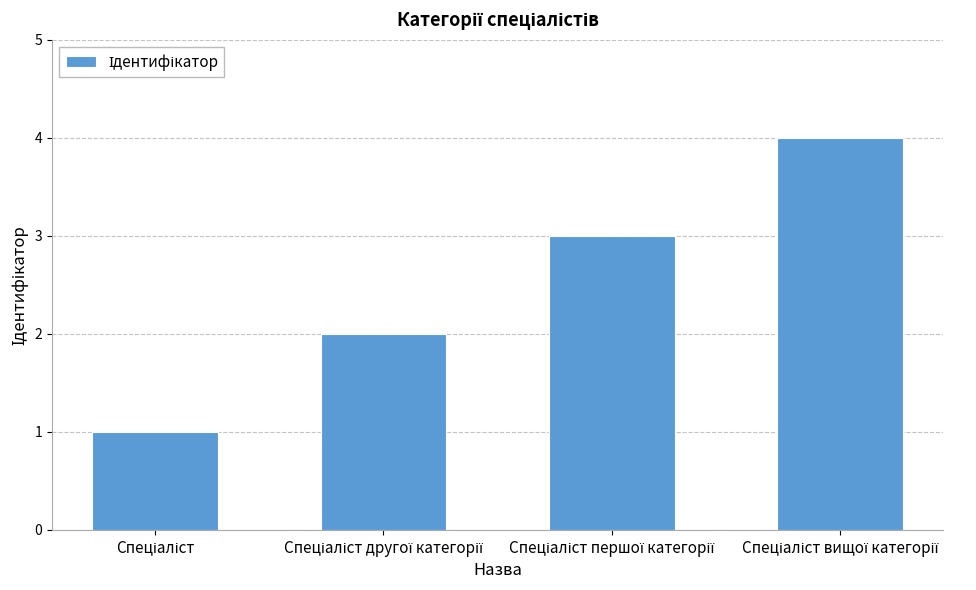

How many data points does each series have?

4